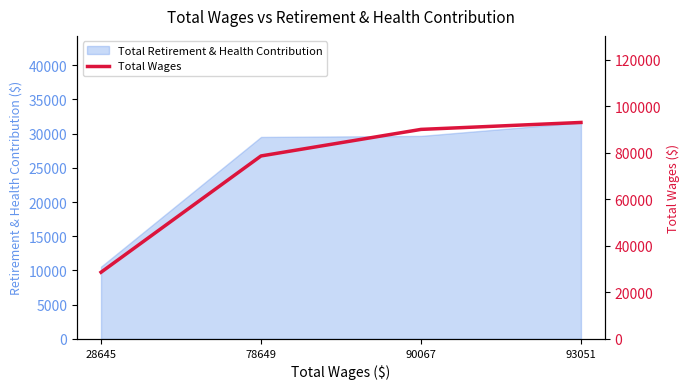

Between 78649 and 90067, which is larger?

90067